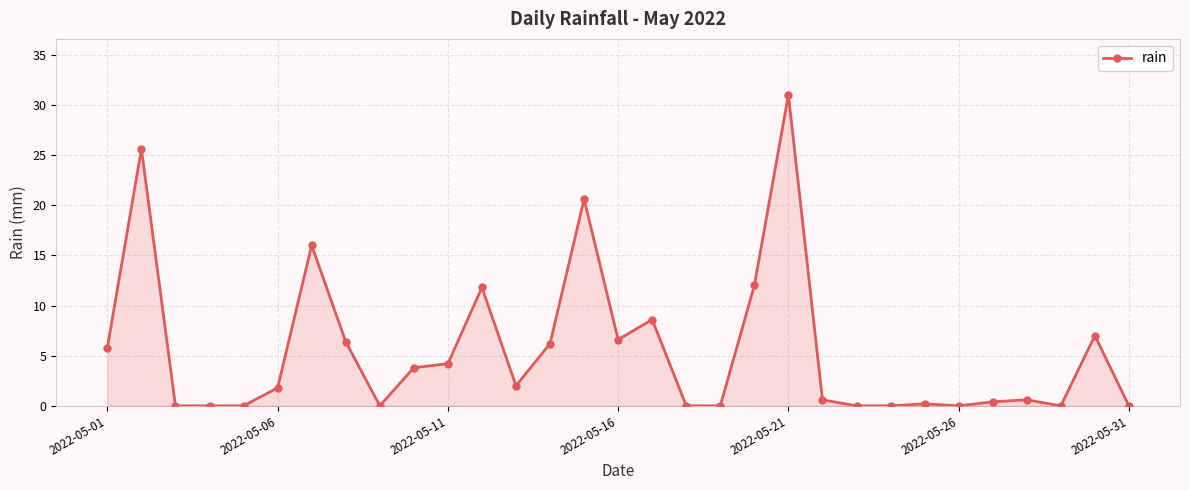

What is the greatest value displayed?

31.0